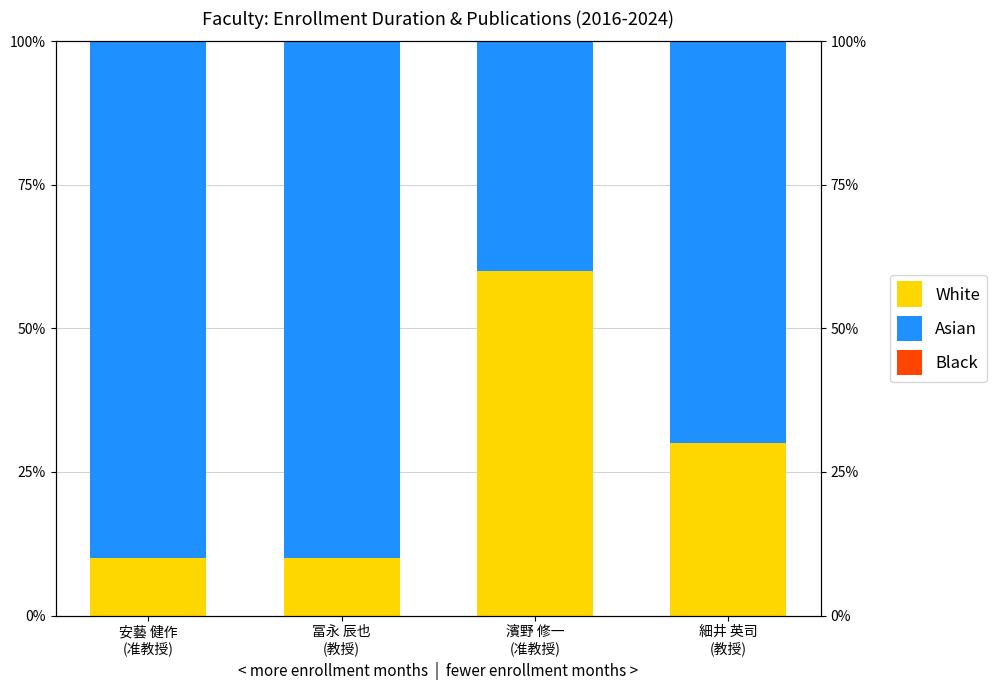

What is the difference between the second highest and minimum values in the White series?

0.2